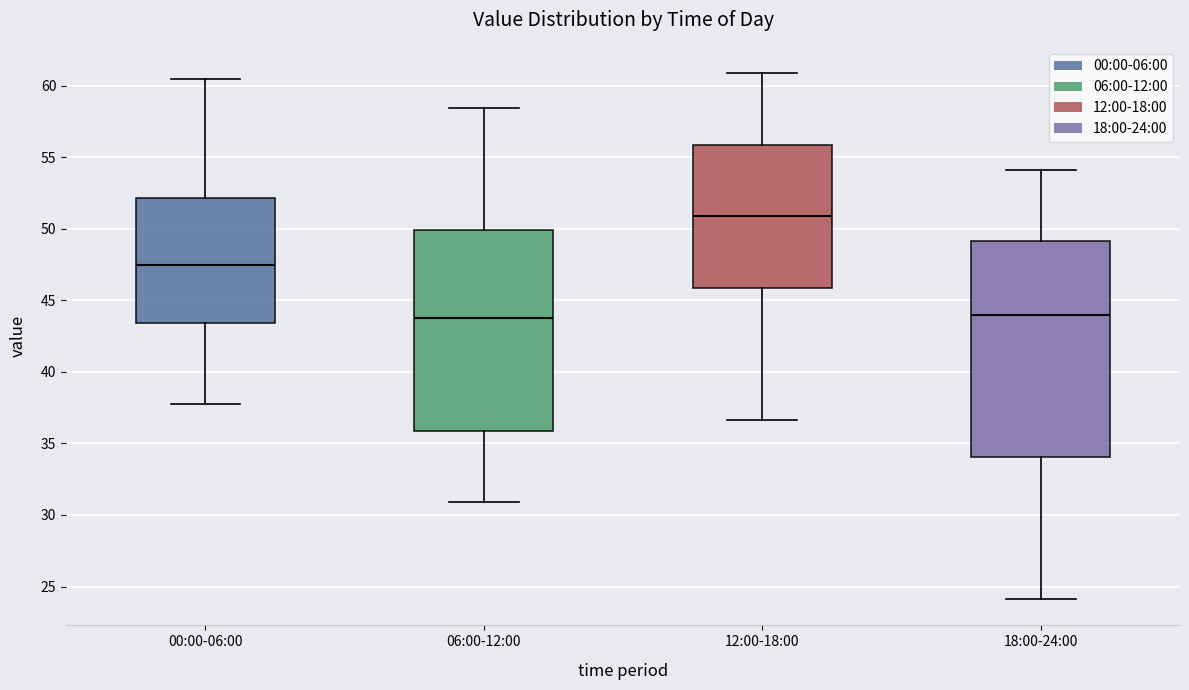

Reading left to right, read every box against the y-axis: the position of its median line, the range the box covers, and the ends of its whiskers. The values are not printed on the chart, so give them approximately, as read against the axis.

00:00-06:00: median 47.5, box 43.5 to 52.0, whiskers 38.0 to 60.5
06:00-12:00: median 44.0, box 36.0 to 50.0, whiskers 31.0 to 58.5
12:00-18:00: median 51.0, box 46.0 to 56.0, whiskers 36.5 to 61.0
18:00-24:00: median 44.0, box 34.0 to 49.0, whiskers 24.0 to 54.0